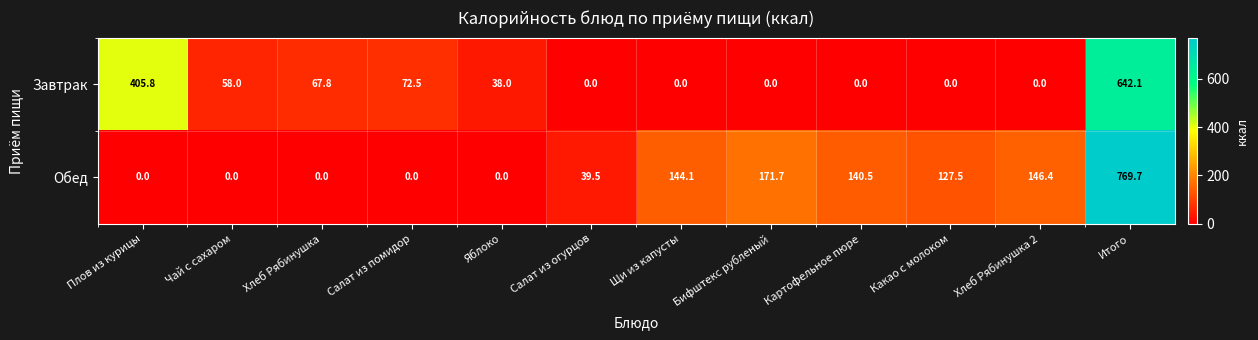

Which series has the largest range (max minus min)?

Обед